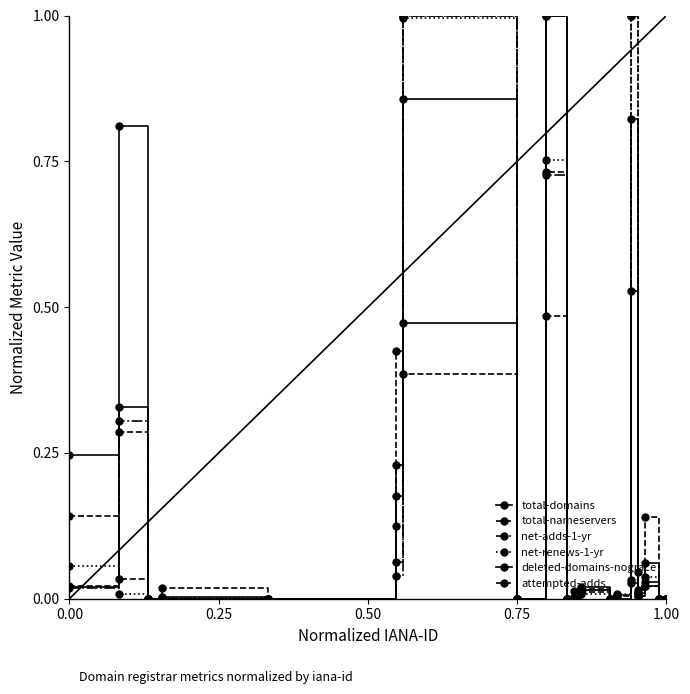

How many data points does each series have?

19